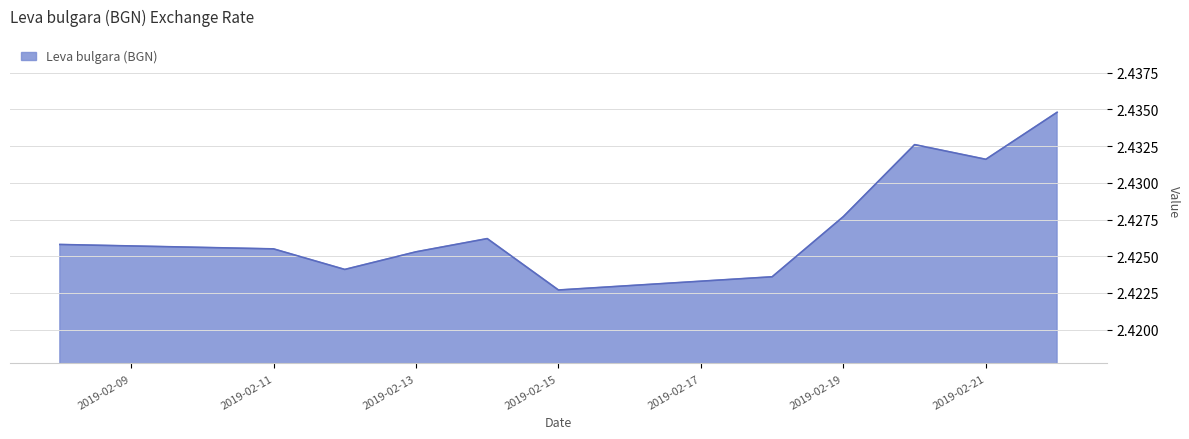

How many lines are shown in the chart?

1